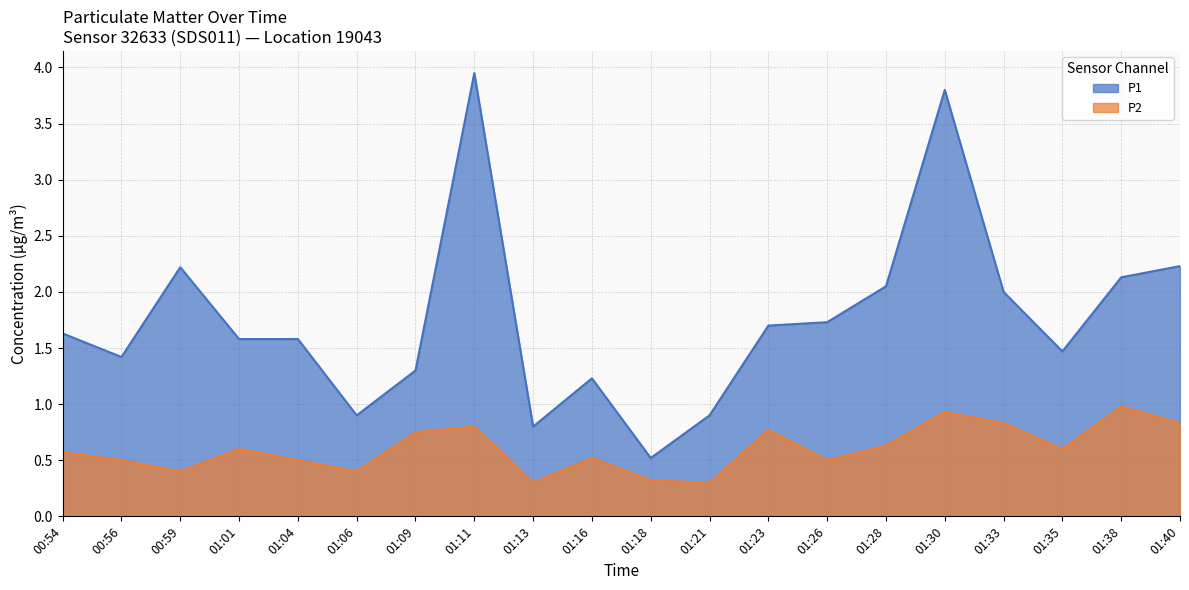

The value of P2 at 01:40 is 1.3. True or false?

False